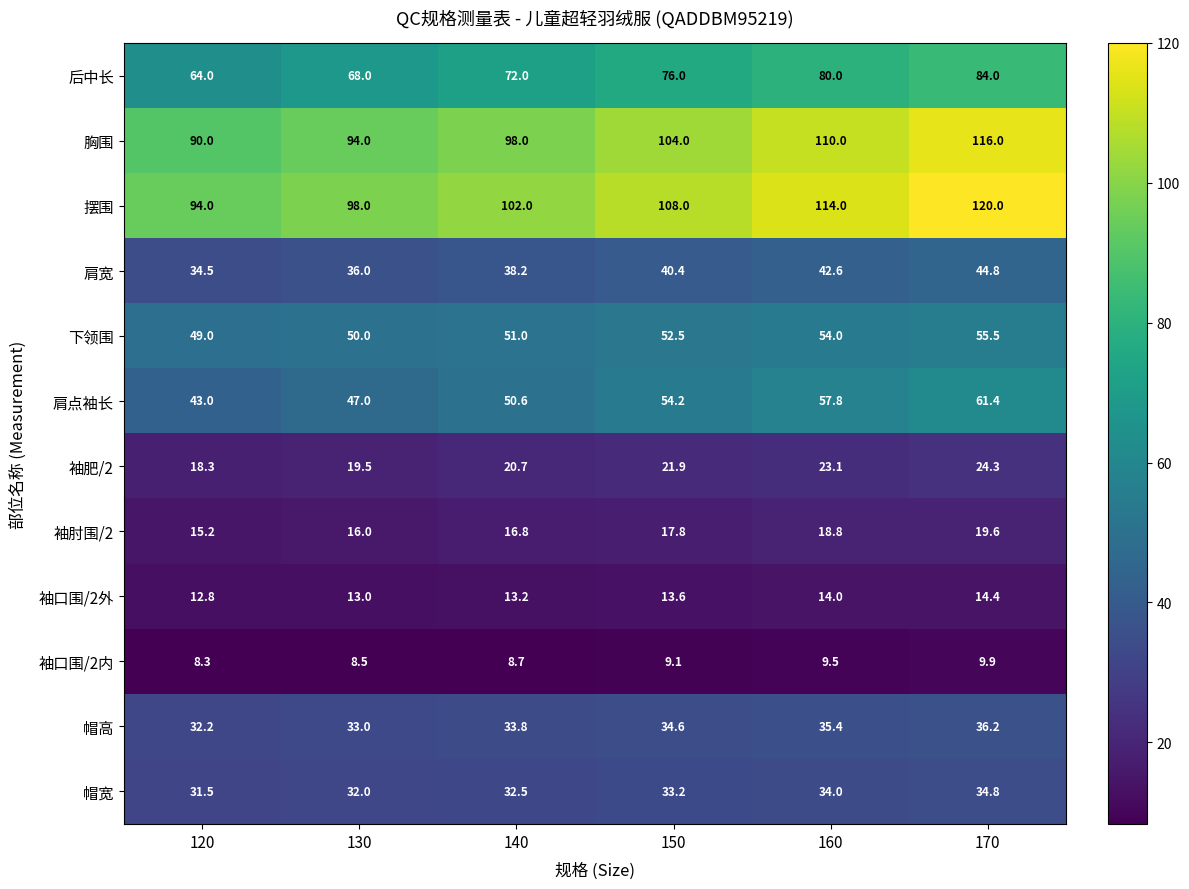

What is the difference between the maximum and minimum values in the 下领围 series?

6.5